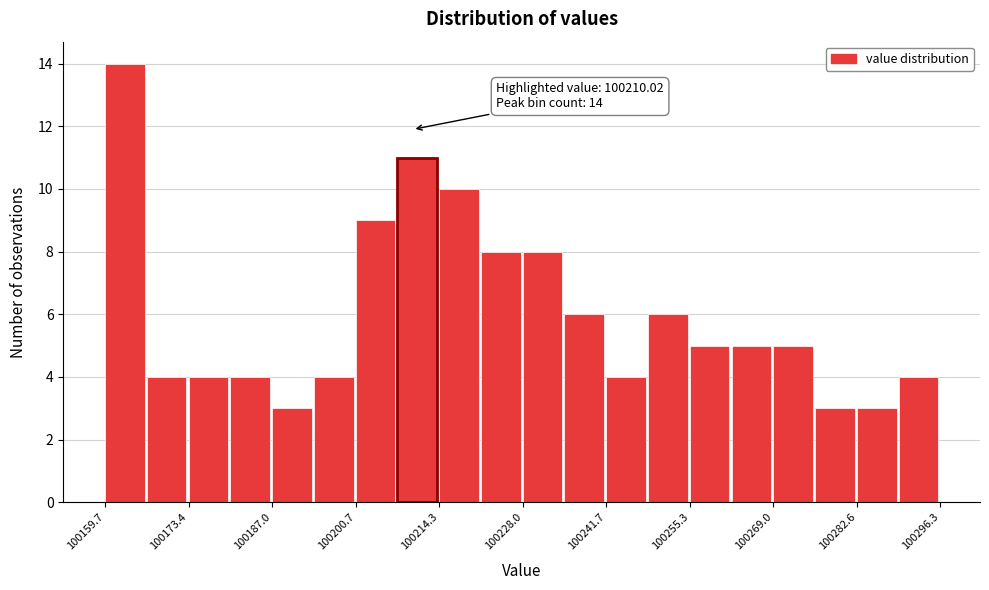

Read against the x-axis, roughly where is the centre of the tallest bar?

100162